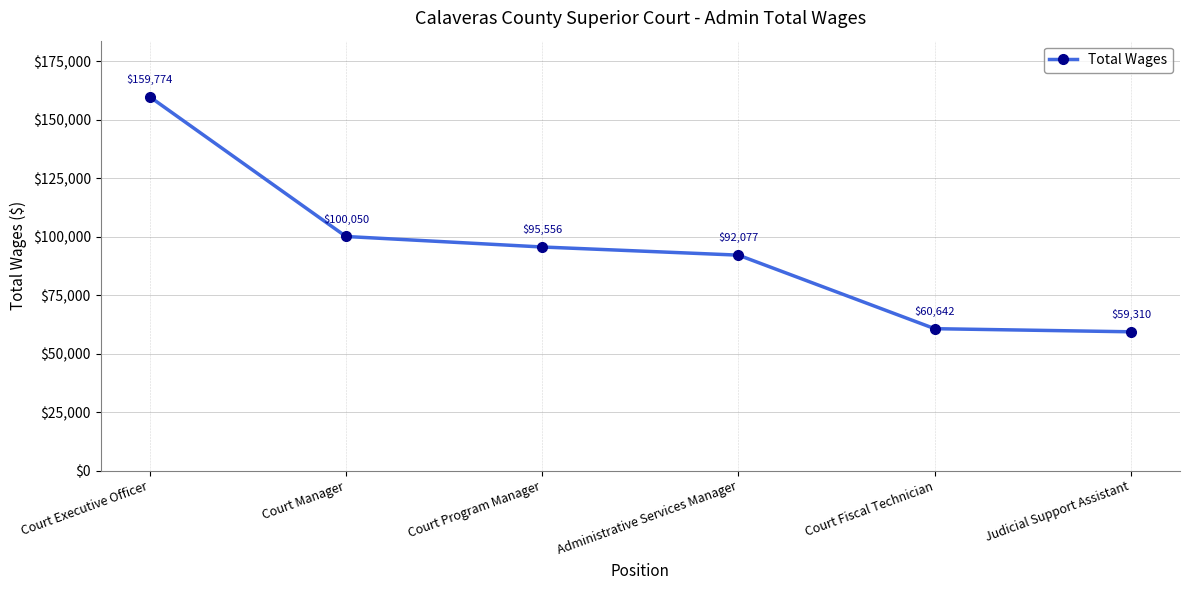

What is the difference between the maximum and minimum values?

100464